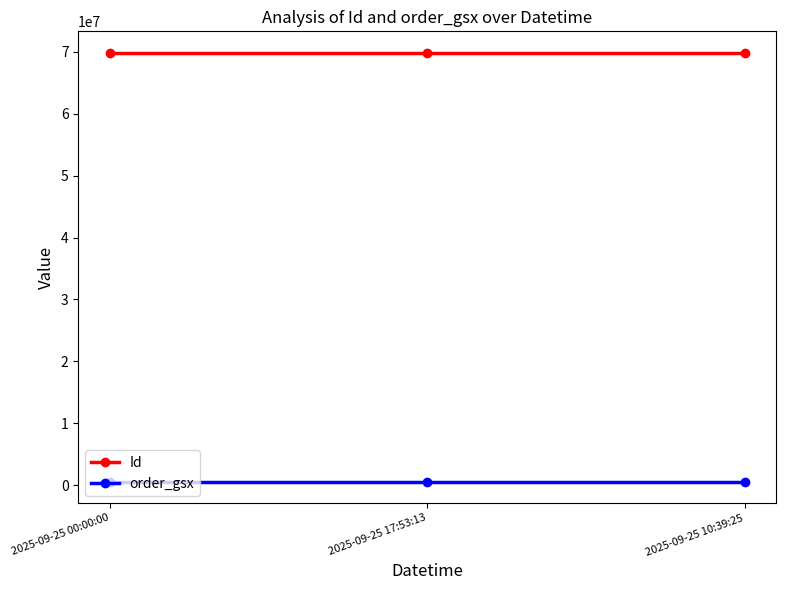

How many lines are shown in the chart?

2